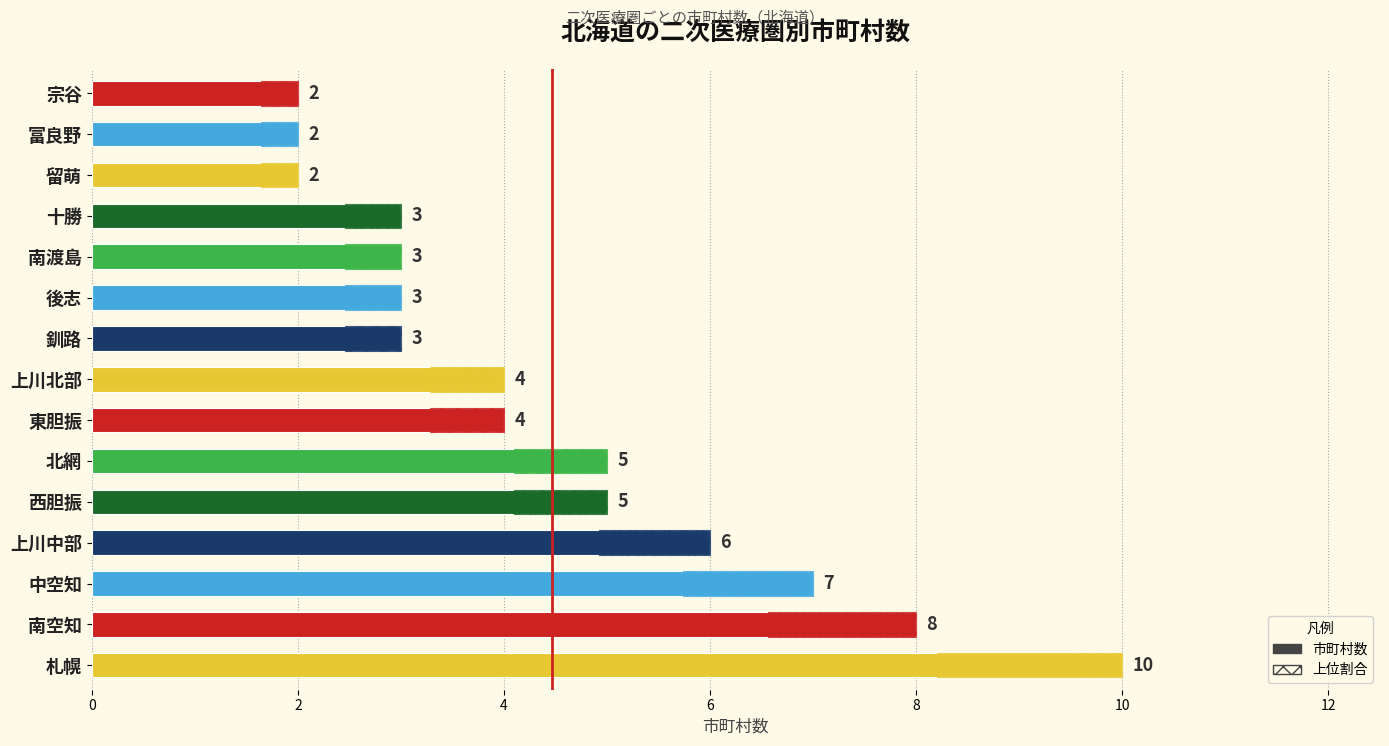

Reading left to right, what are all the values shown in this chart?

10	8	7	6	5	5	4	4	3	3	3	3	2	2	2